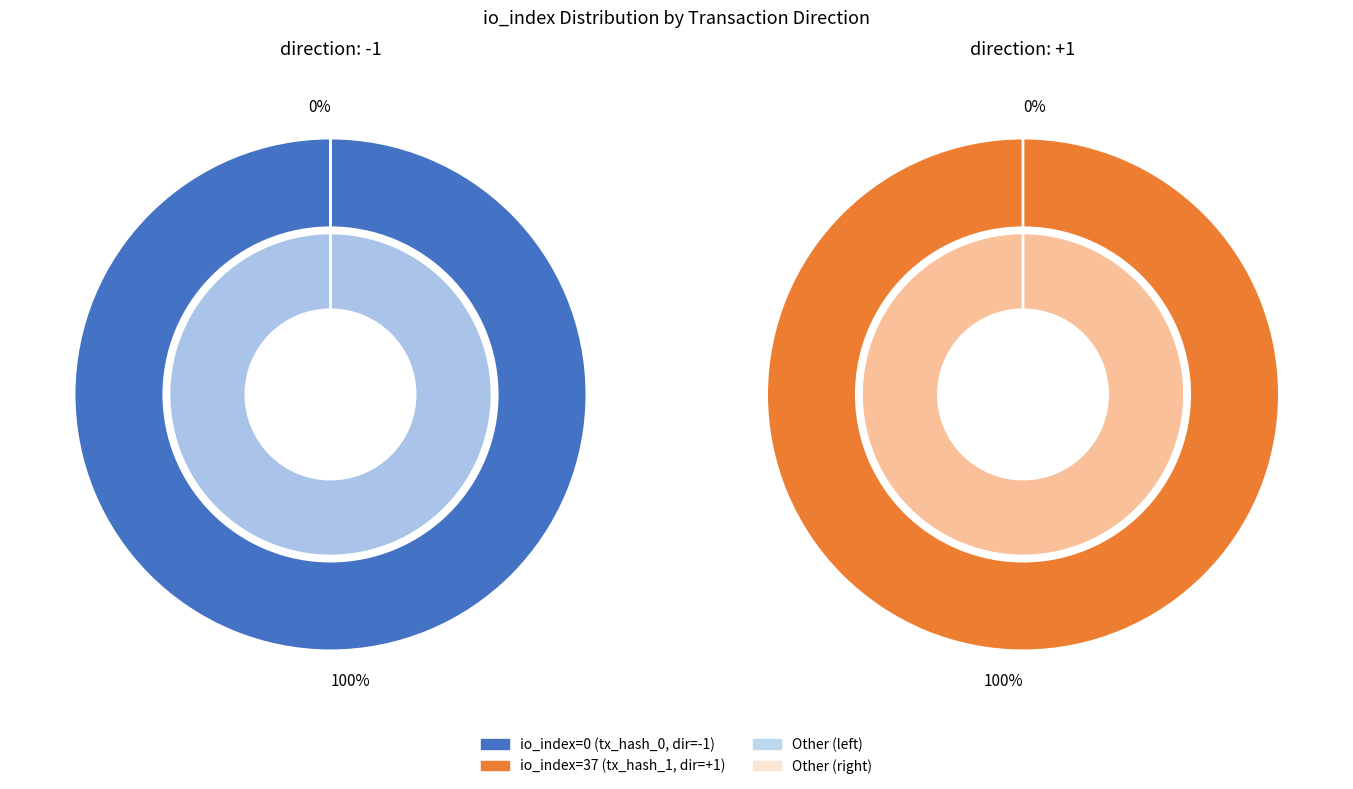

The tx_hash_1 slice represents 100% of the pie. True or false?

True